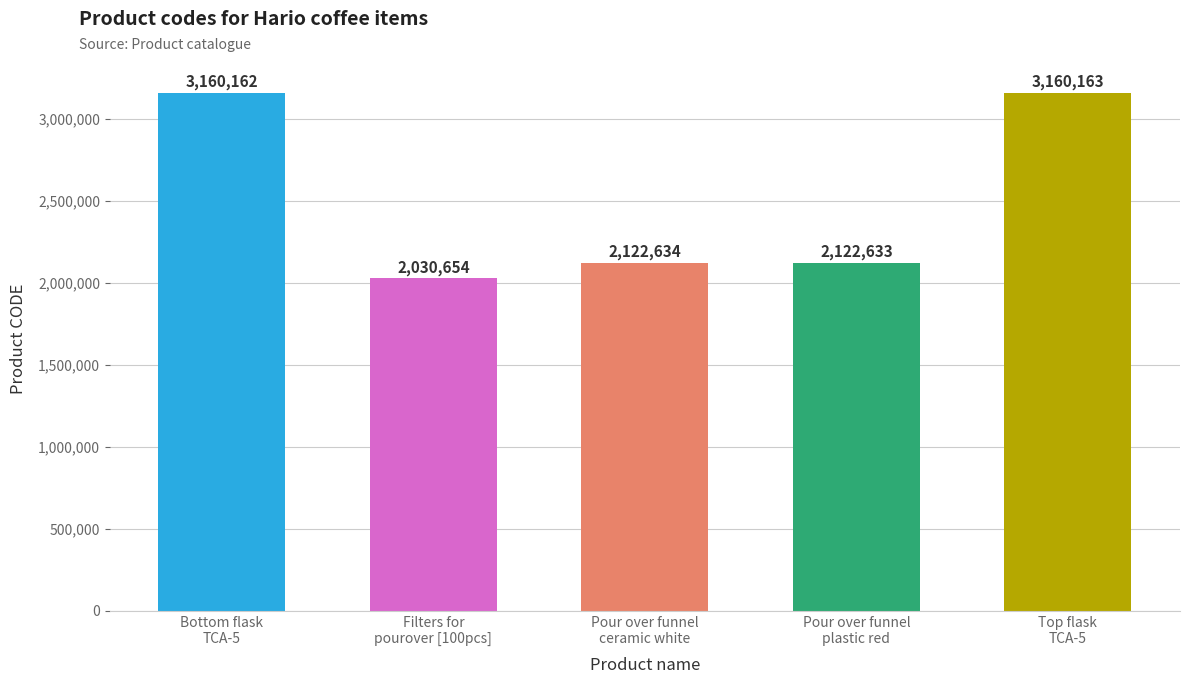

What value does the data have at Pour over funnel
ceramic white, to the nearest 50?

2122650